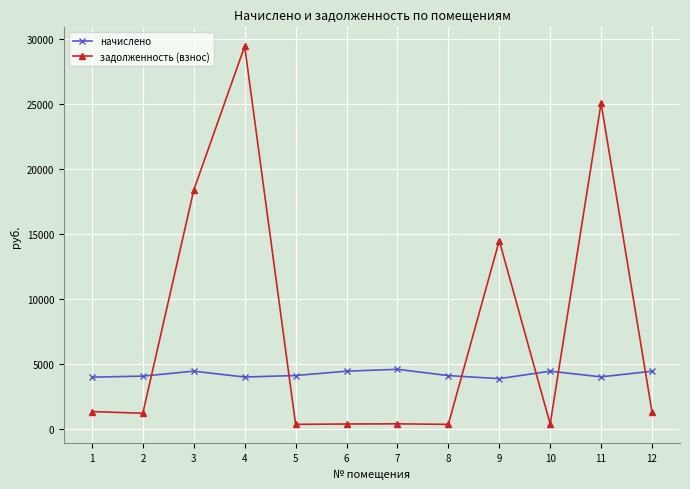

Read the начислено value at 12.

4429.9